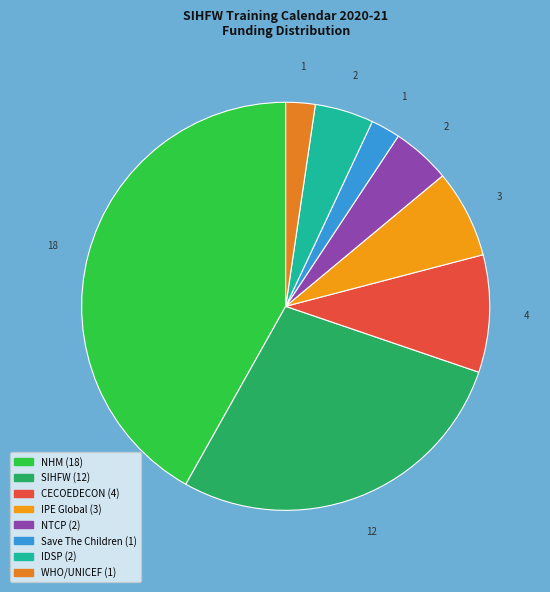

Does IPE Global represent more than half of the total?

No